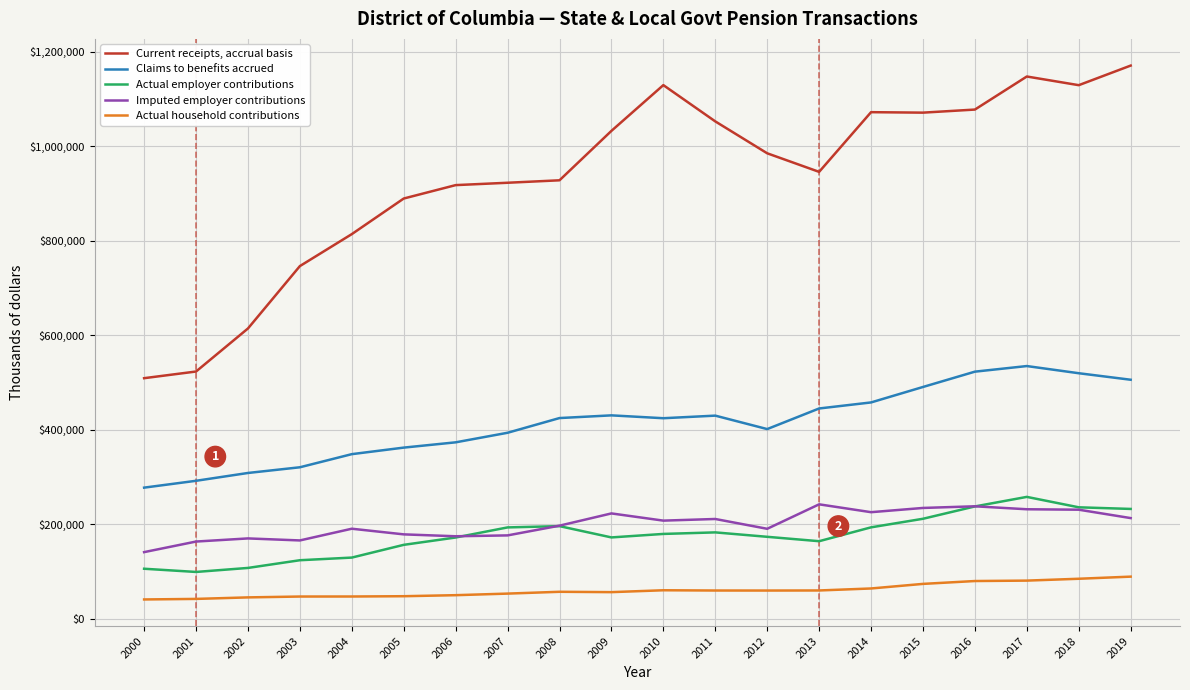

In Imputed employer contributions, how many points are higher than both neighbors (excluding endpoints)?

6